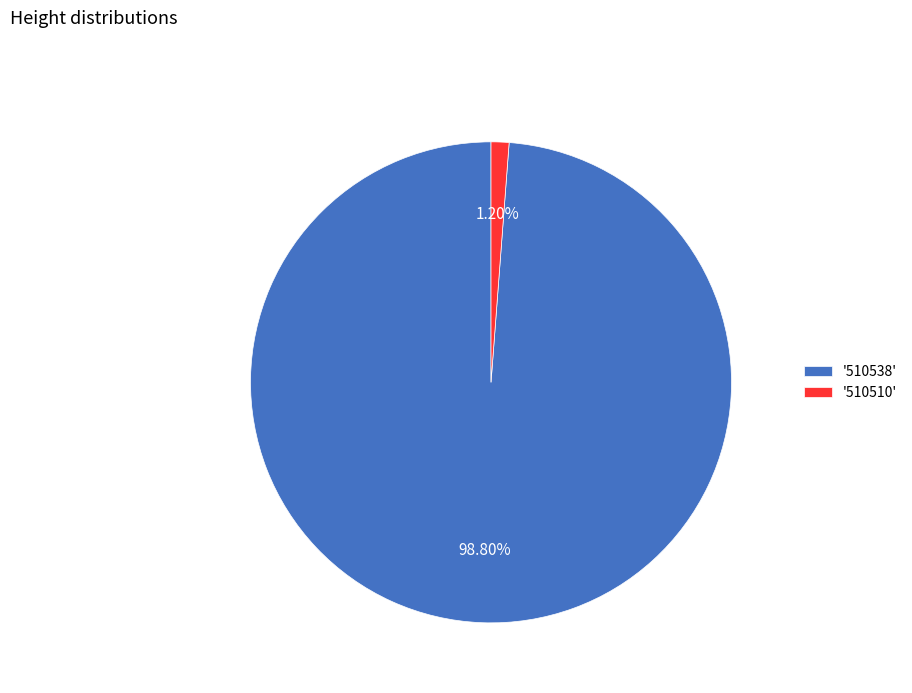

To the nearest percent, what is the average slice percentage?

50%